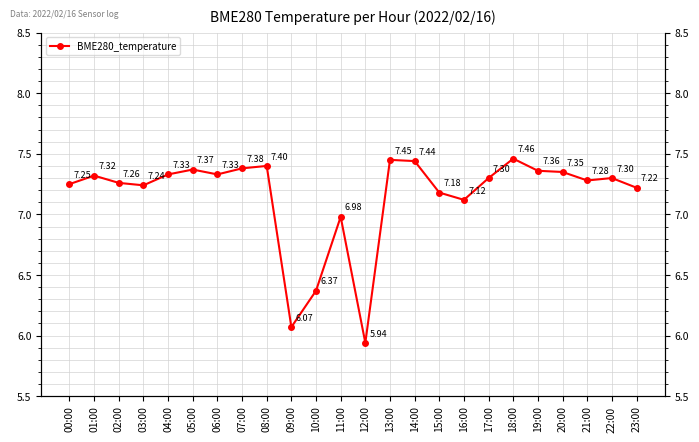

Reading right to left, what are all the values shown in this chart?

7.2	7.3	7.3	7.3	7.4	7.5	7.3	7.1	7.2	7.4	7.5	5.9	7.0	6.4	6.1	7.4	7.4	7.3	7.4	7.3	7.2	7.3	7.3	7.2